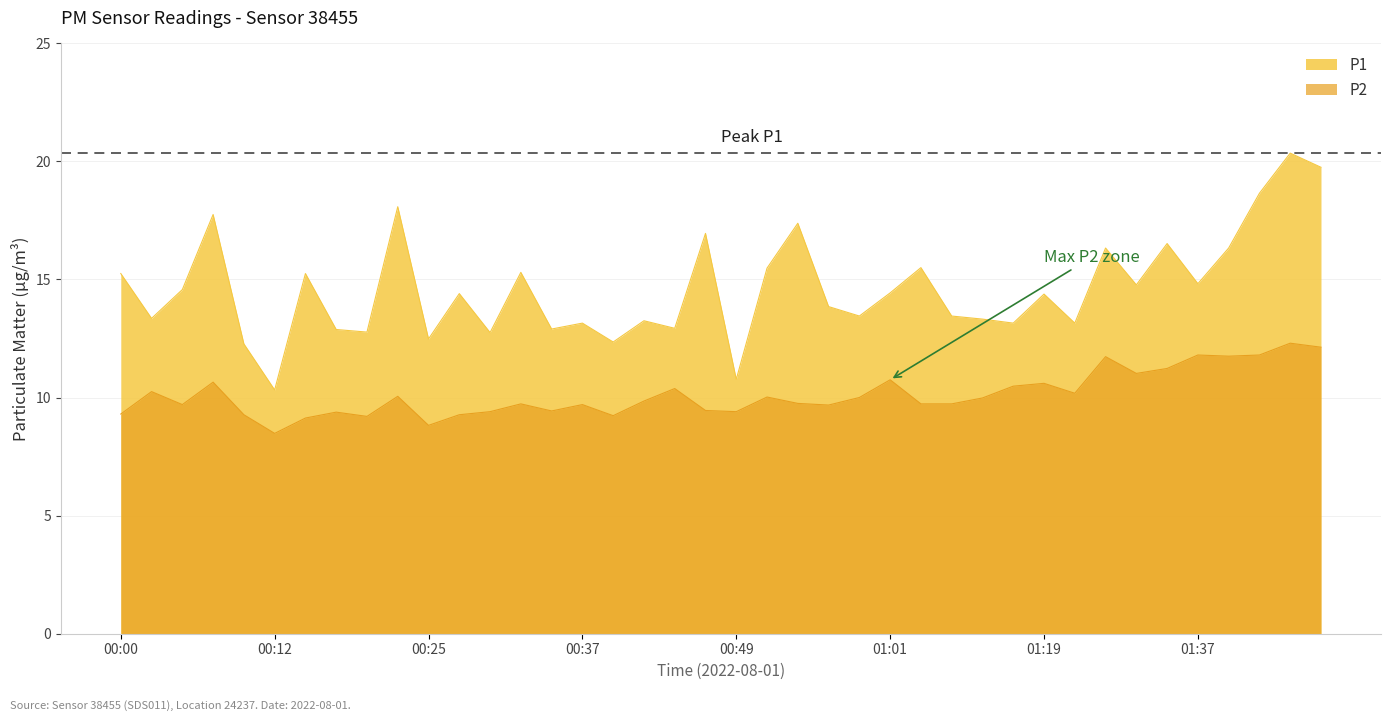

True or false: P1 has a value of 27.6 at 00:46.

False